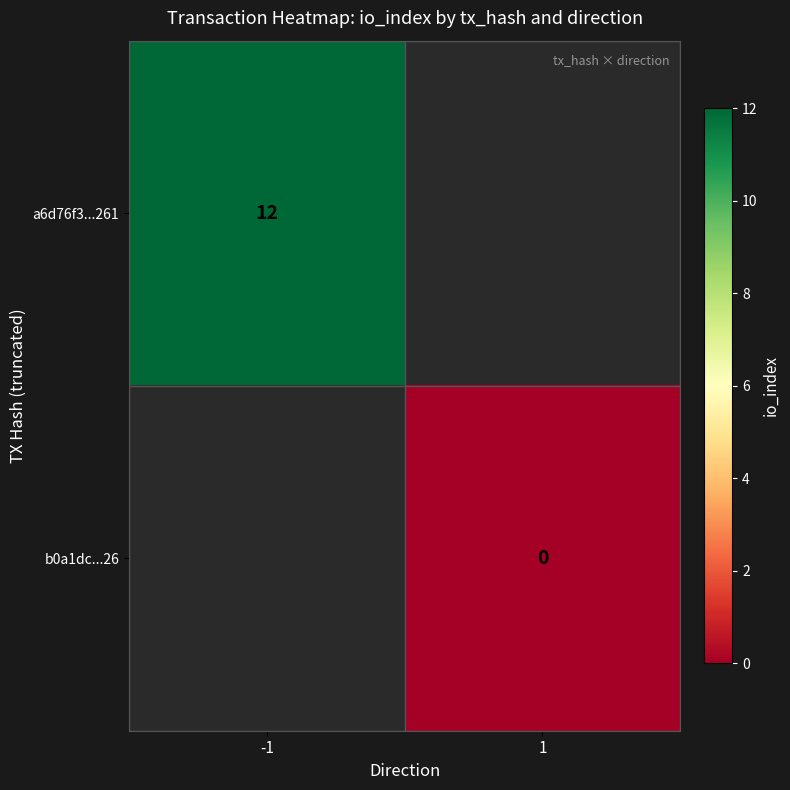

The a6d76f3...261 series shows 21 at -1. True or false?

False